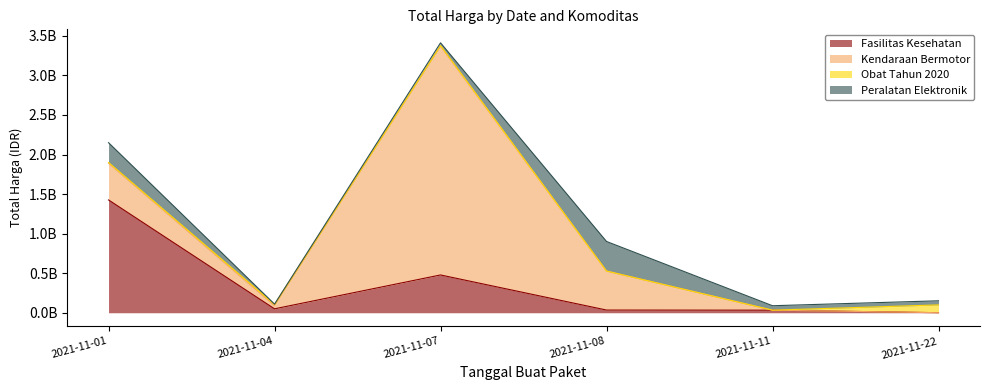

List the series in order of their overall mean, lowest first.

Obat Tahun 2020, Peralatan Elektronik, Fasilitas Kesehatan, Kendaraan Bermotor